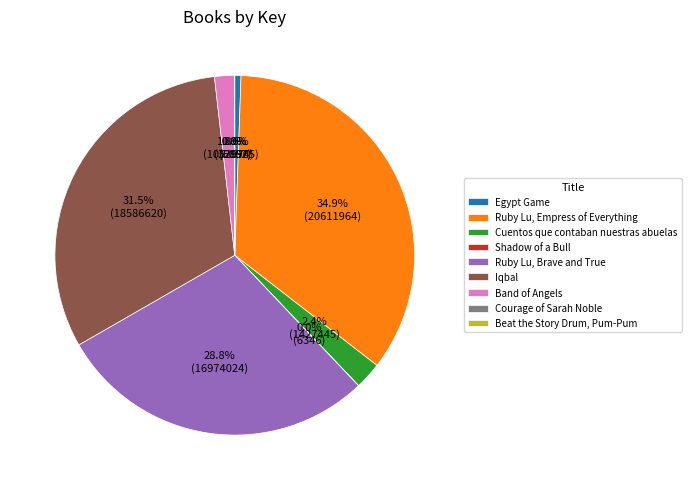

Is Ruby Lu, Empress of Everything the majority of the pie?

No